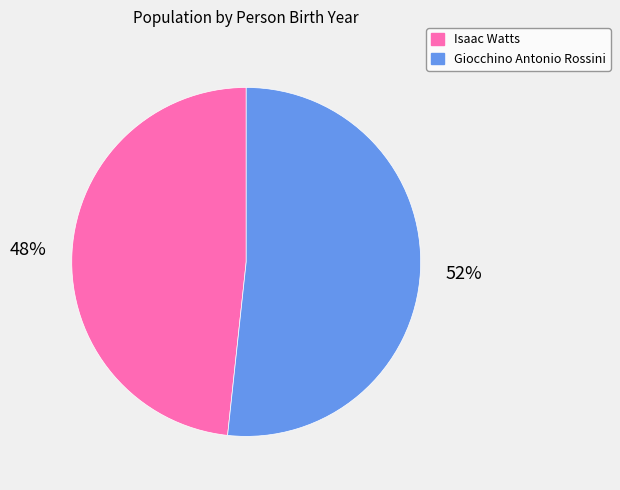

What percentage is the Isaac Watts slice, to the nearest percent?

48%